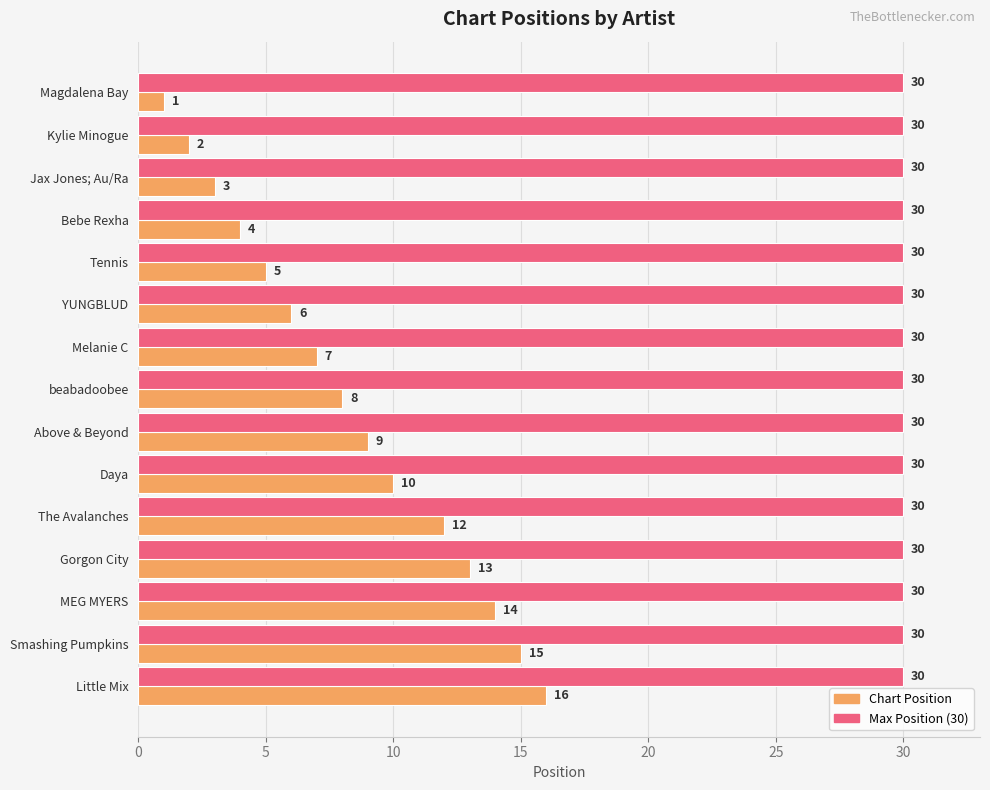

How many values in the Chart Position series are below 8?

7